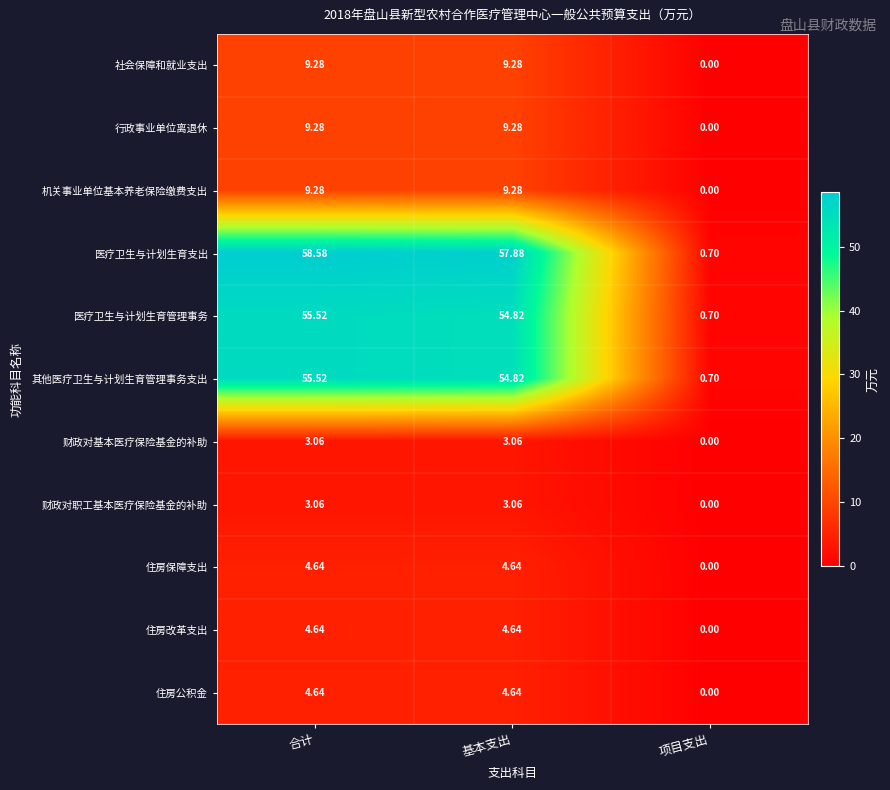

Is the value of 机关事业单位基本养老保险缴费支出 at 项目支出 greater than the value of 财政对职工基本医疗保险基金的补助 at 合计?

No